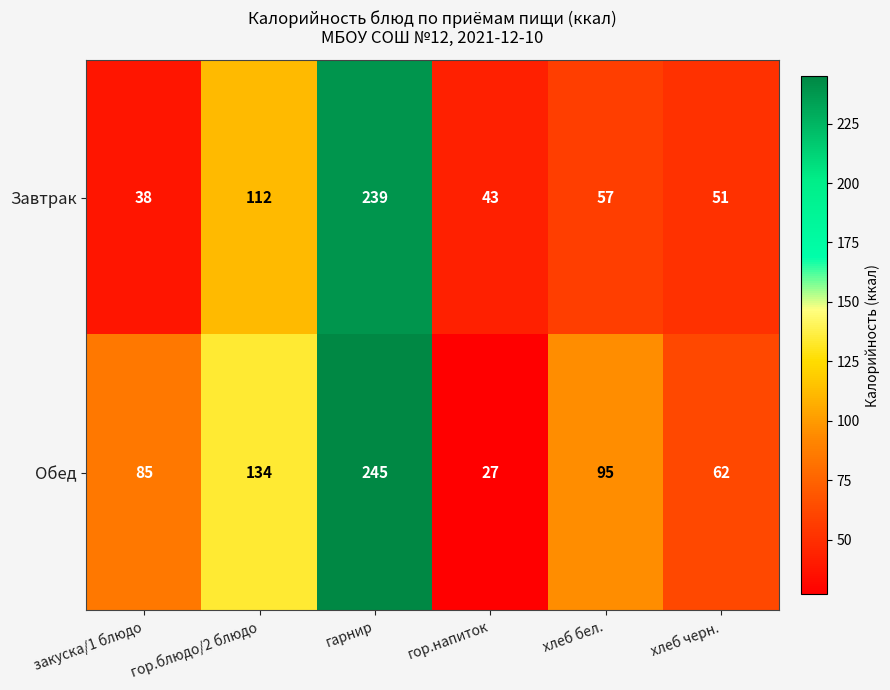

How many categories are shown in the chart?

6